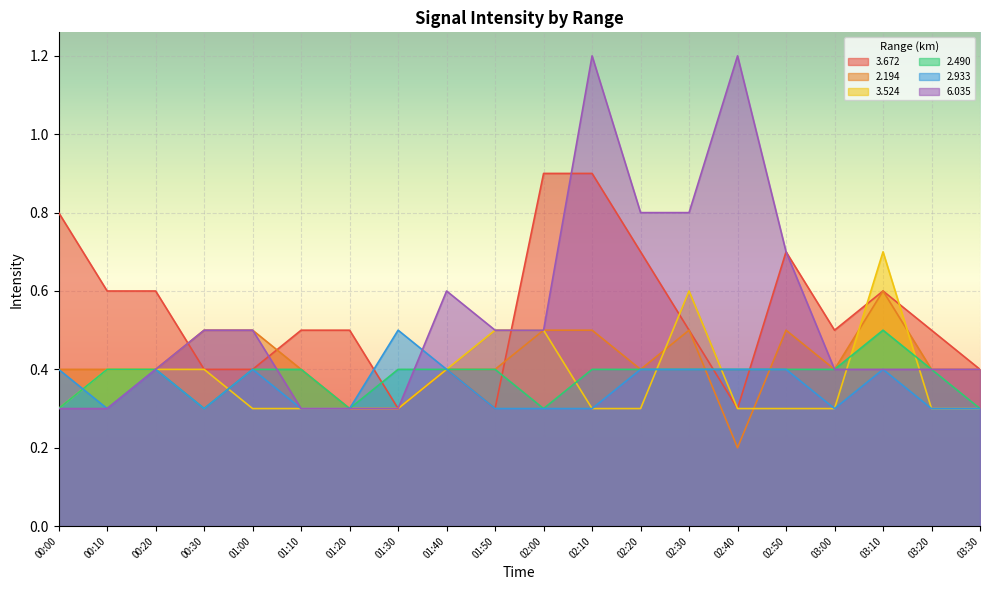

What position from the left is 02:20?

13